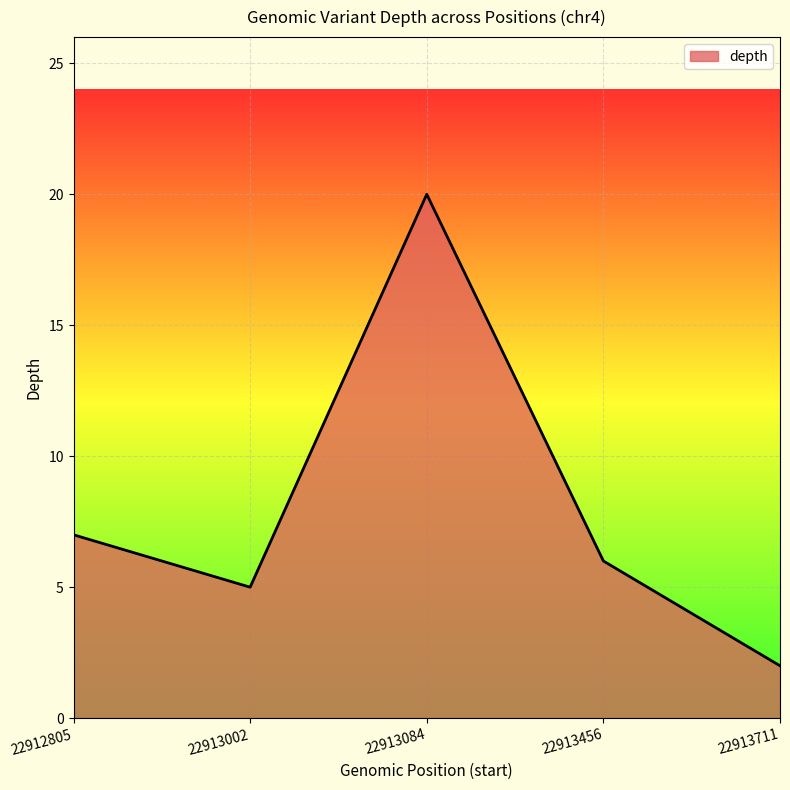

How many interior local valleys (lower than both neighbors) does the data have?

1